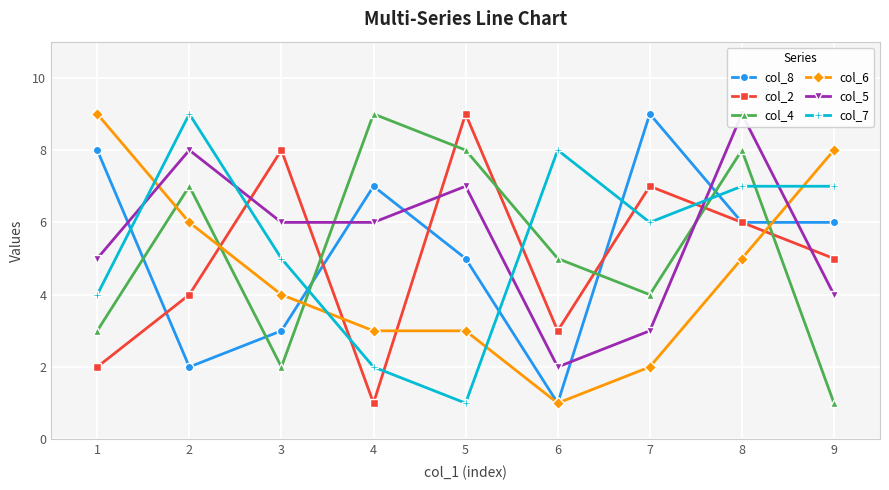

Which series ends up on top after the final intersection of col_4 and col_8?

col_8